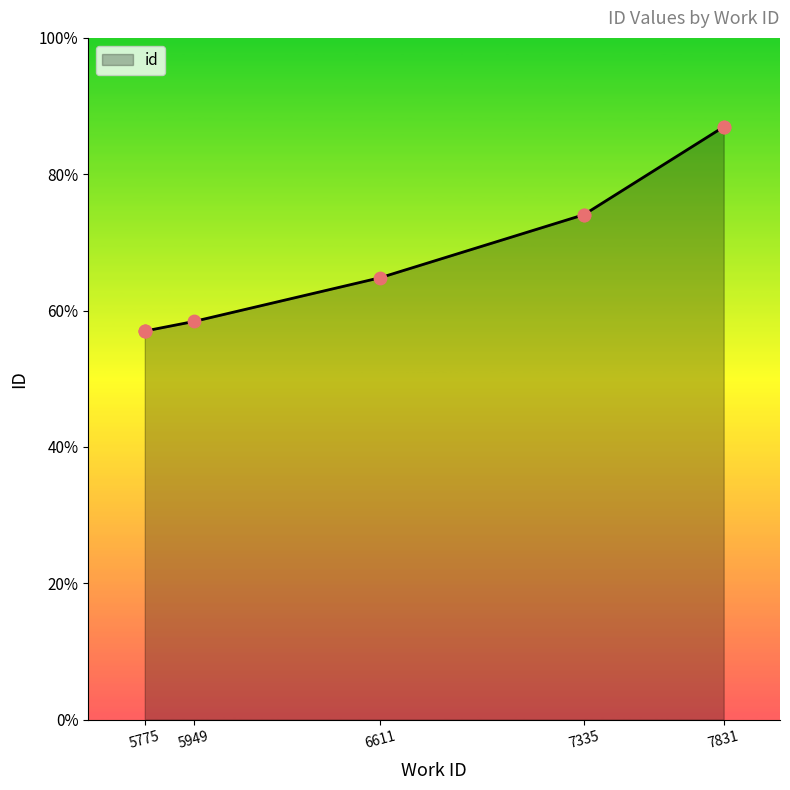

Between 7335 and 7831, which is larger?

7831